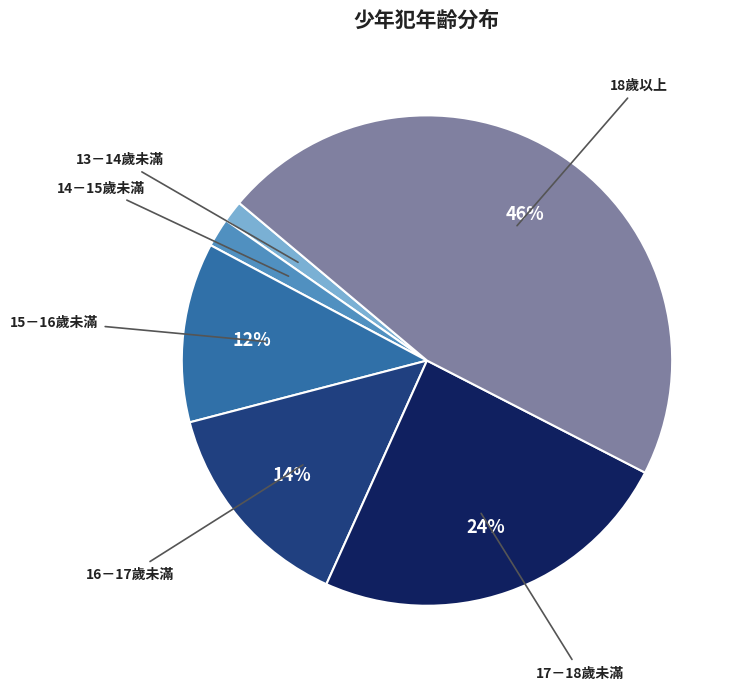

To the nearest percent, what is the difference between the largest and smallest slice percentages?

45%